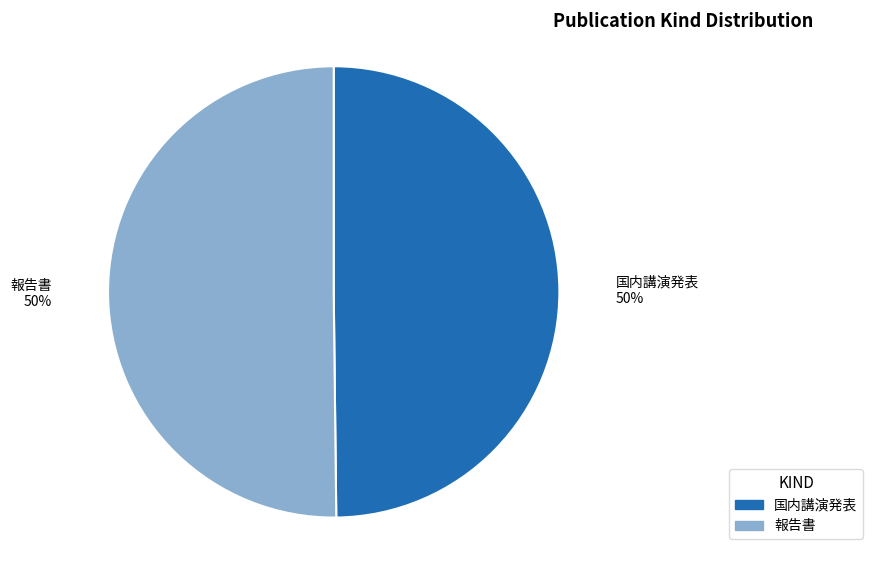

What is the ratio of the value at 報告書 to the value at 国内講演発表?

1.0